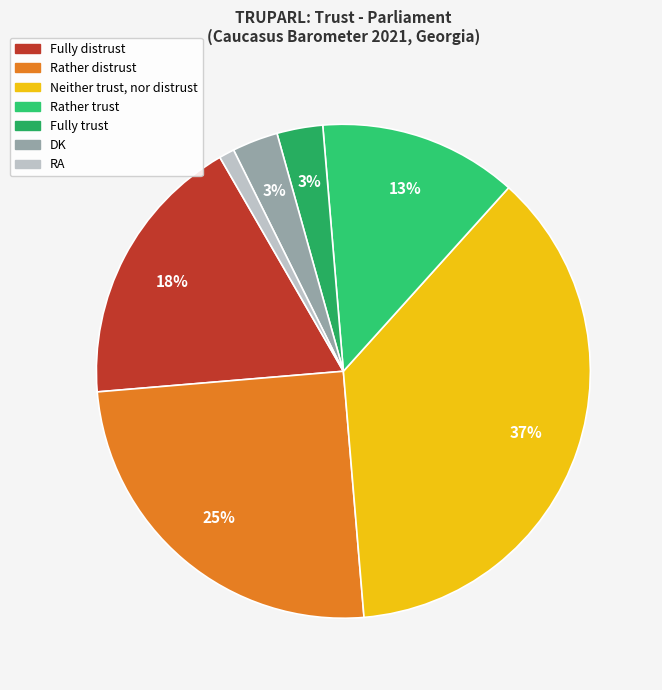

Is there a majority slice in this chart?

No